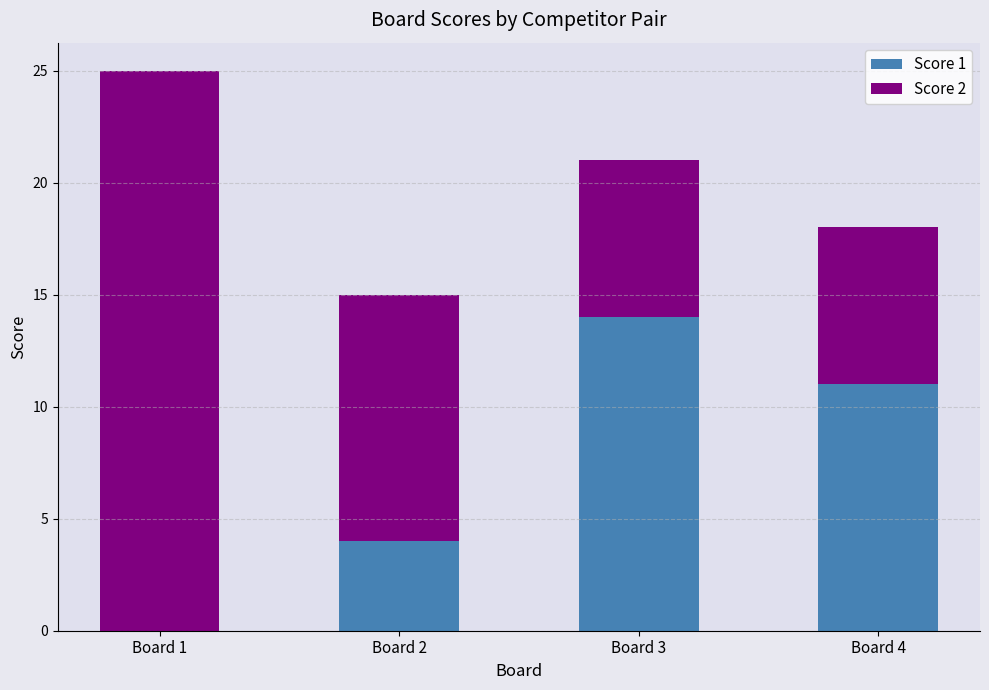

At which category is the sum across all series the highest?

Board 1